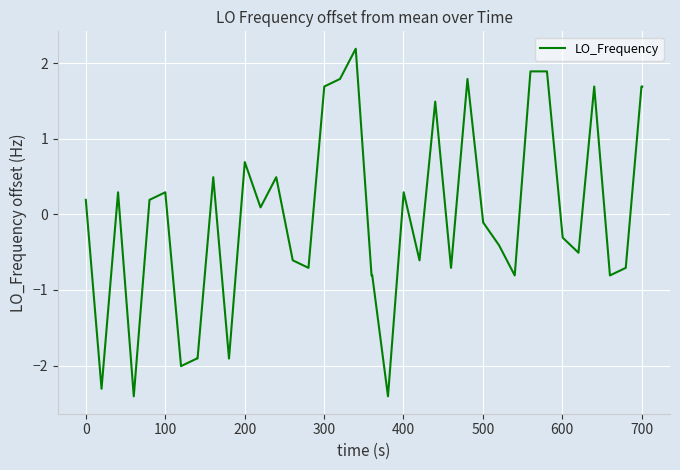

What is the smallest value displayed?

-2.4